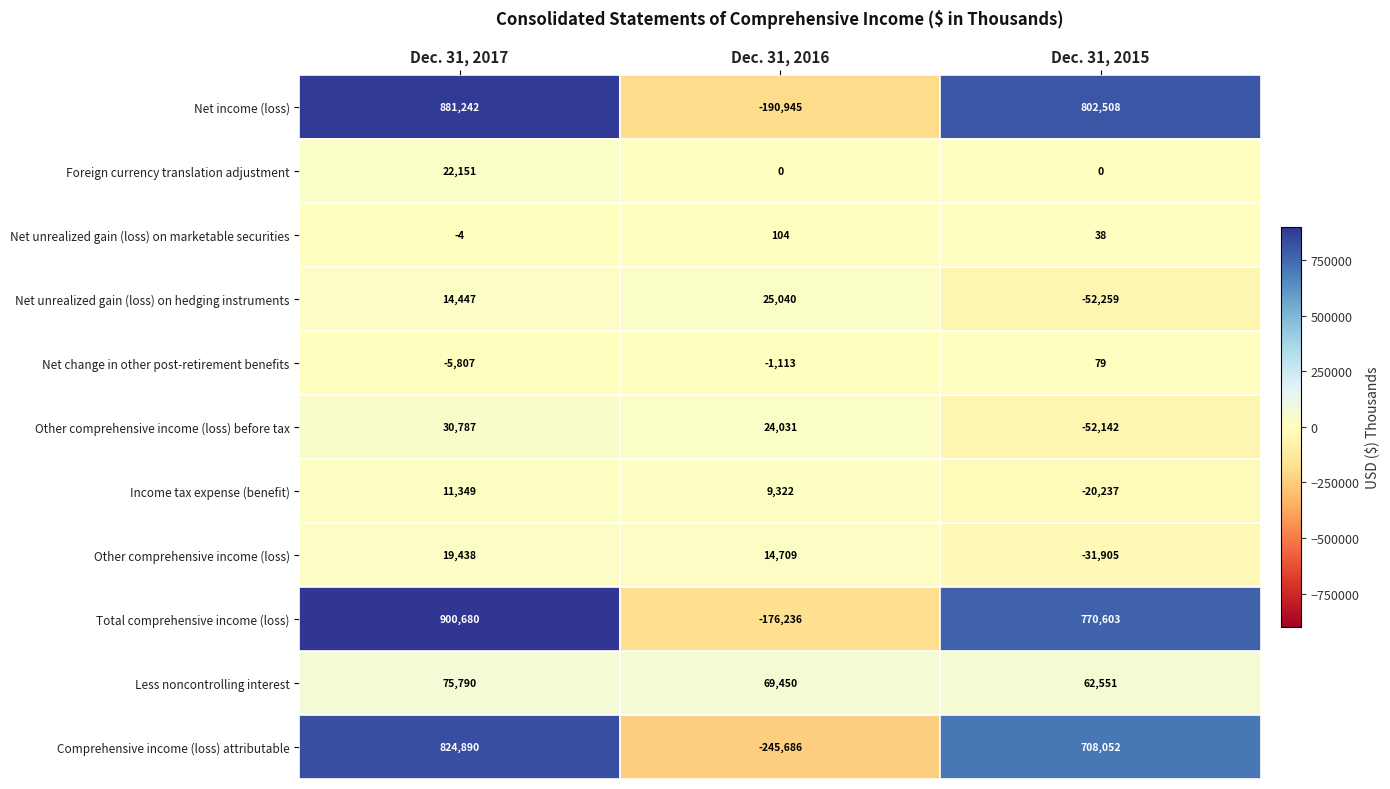

Where does the Net unrealized gain (loss) on marketable securities series first go above 38?

Dec. 31, 2016